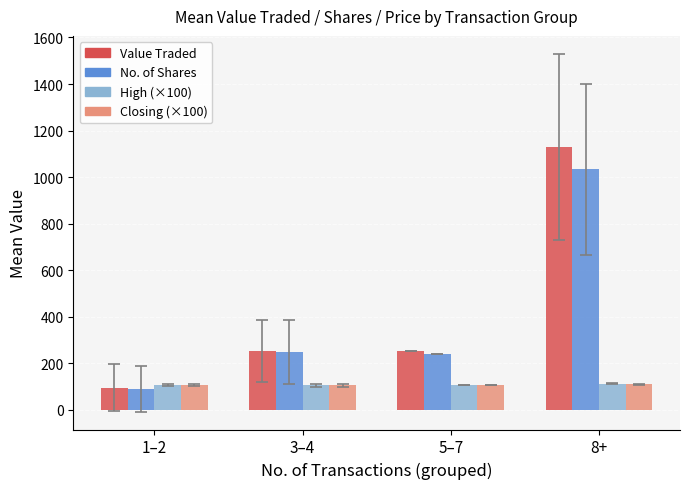

What are all the series names shown in the legend?

Value Traded, No. of Shares, High (×100), Closing (×100)